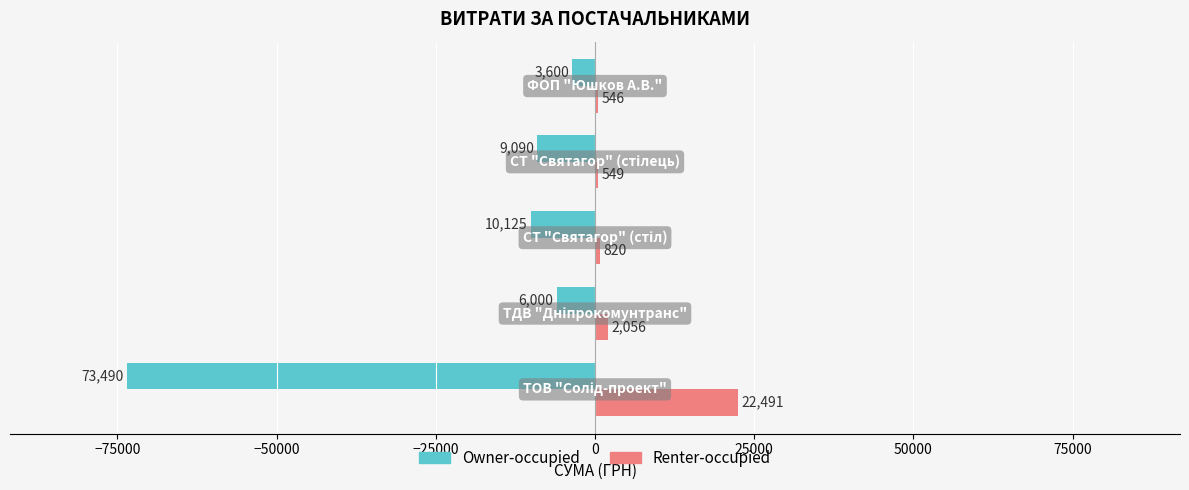

Which series has the largest total across all categories?

Renter-occupied